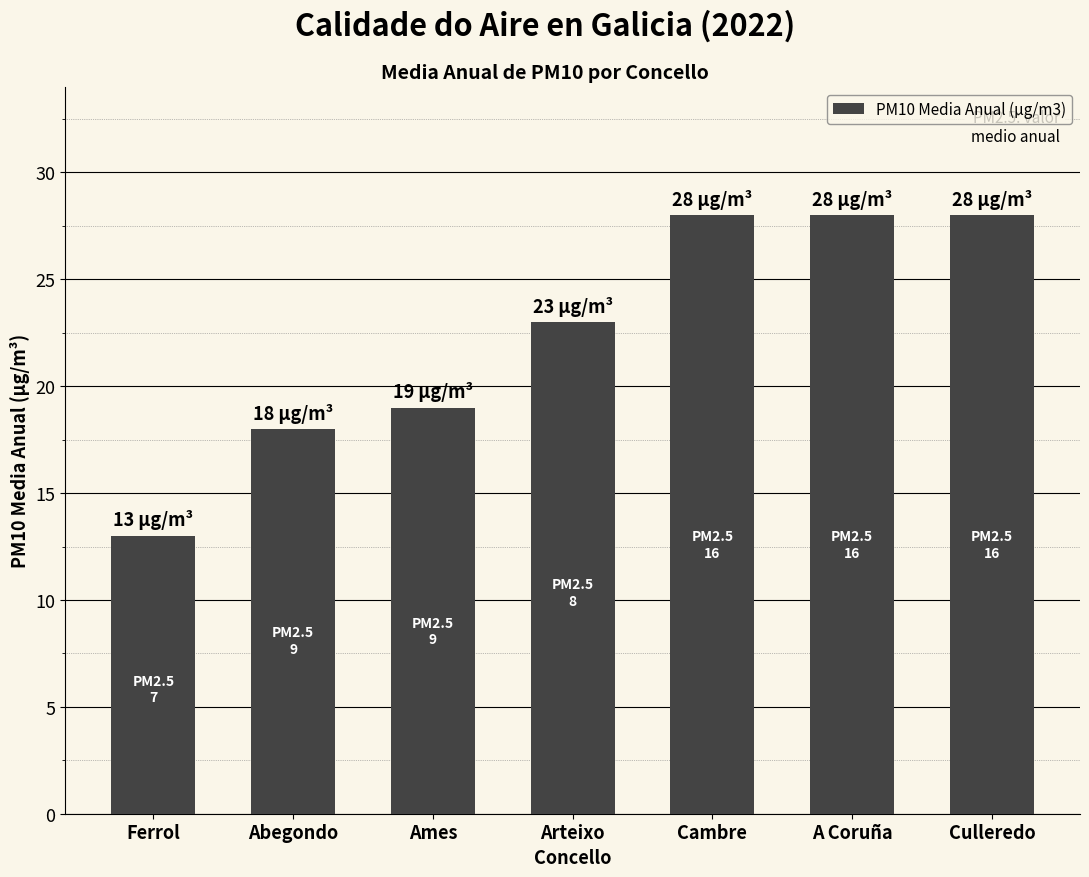

What is the difference between the second highest and second lowest values?

10